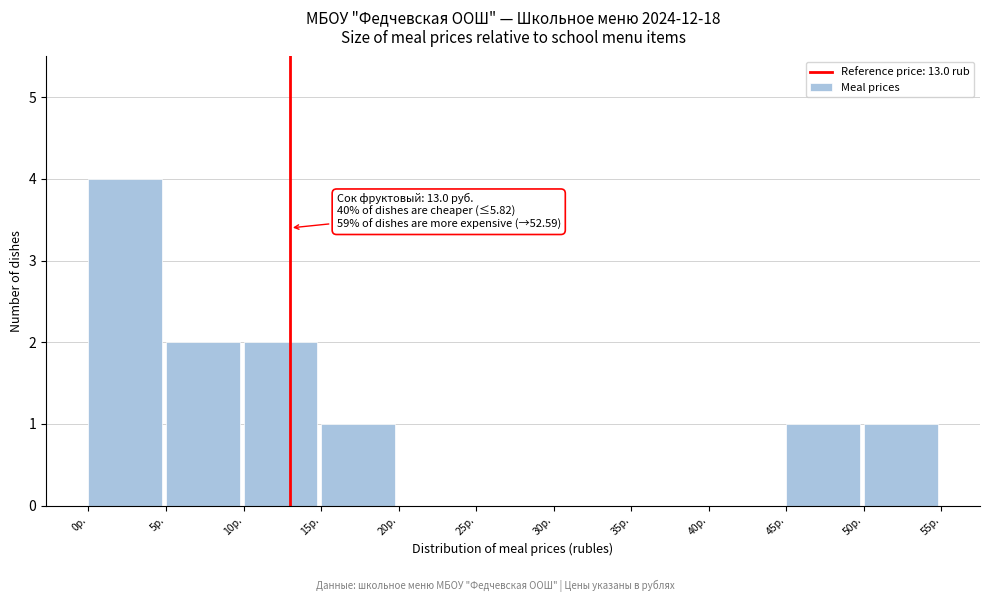

Over which range of the x-axis is the bar tallest?

0 to 5